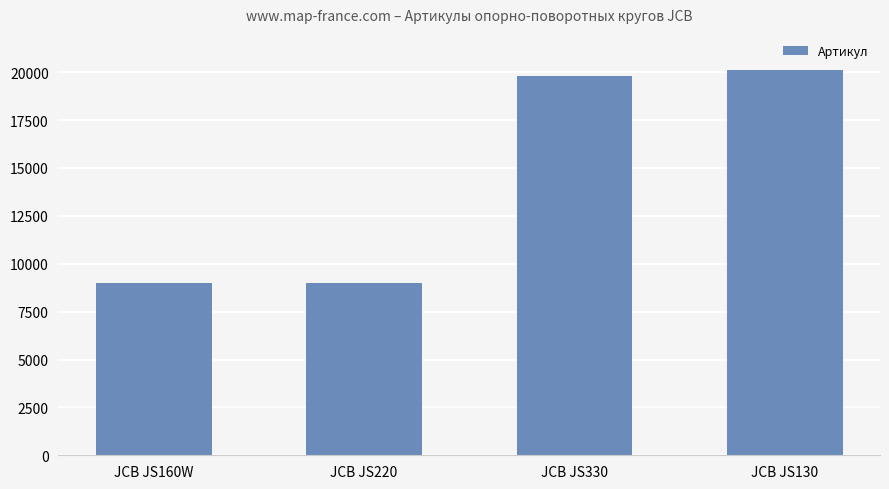

The value at JCB JS130 is 33137. True or false?

False